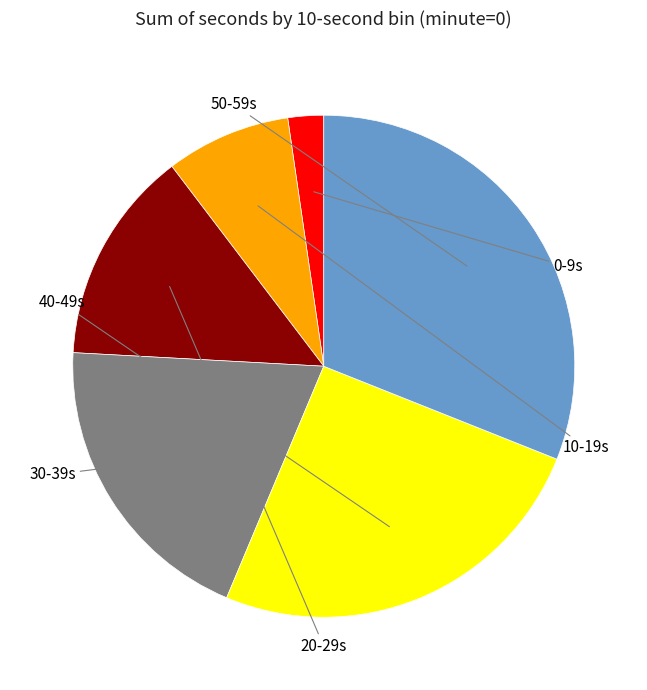

How many slices are in this pie chart?

6